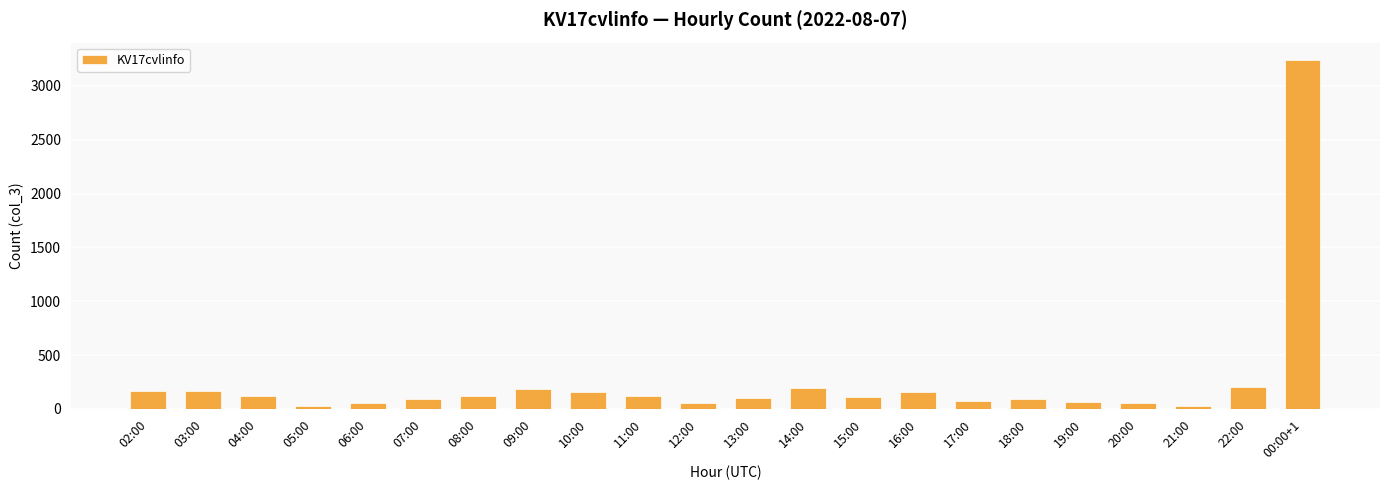

Read the value at 18:00, to the nearest 100.

100